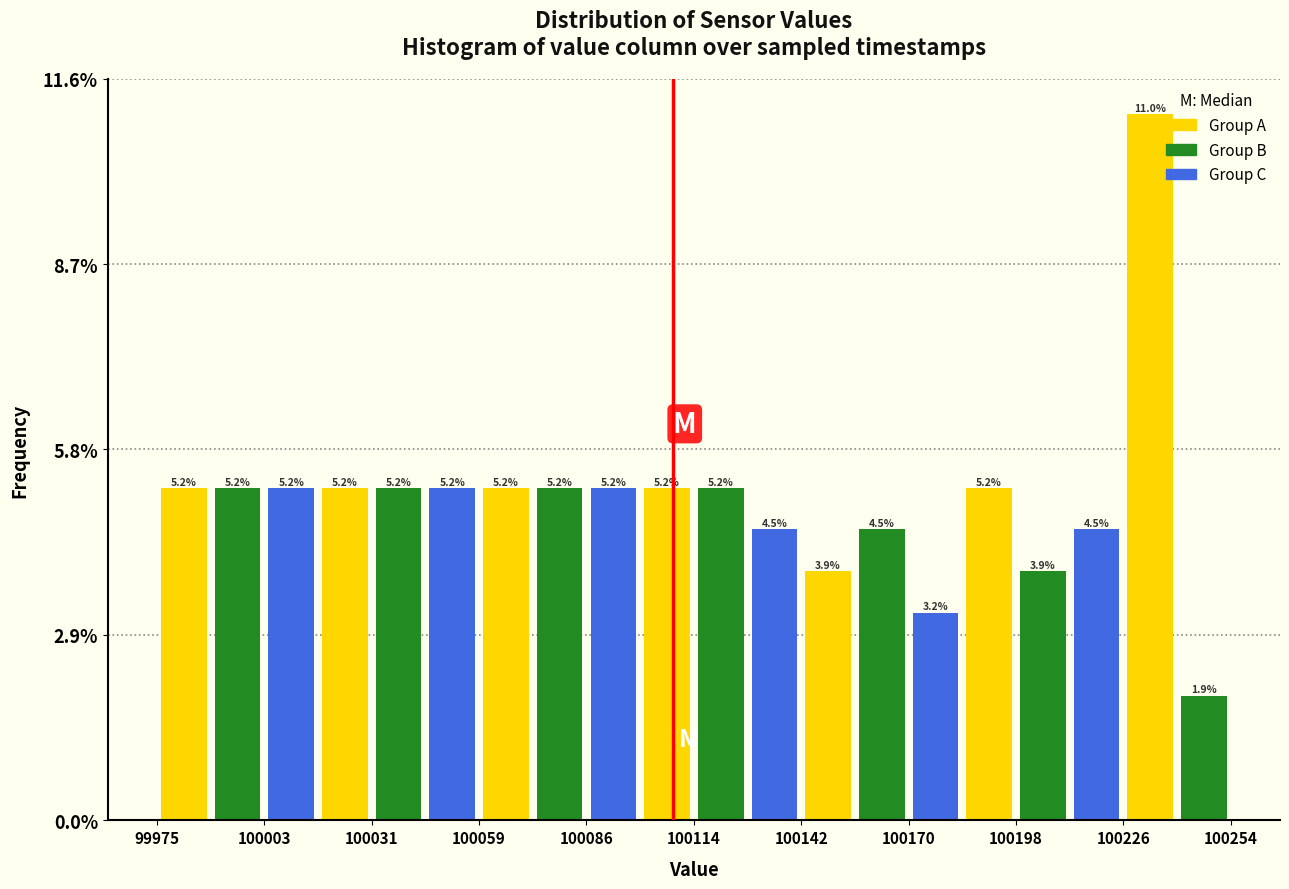

Around what value on the x-axis is the tallest bar? Give the approximate position of its centre, as read against the axis.

100235